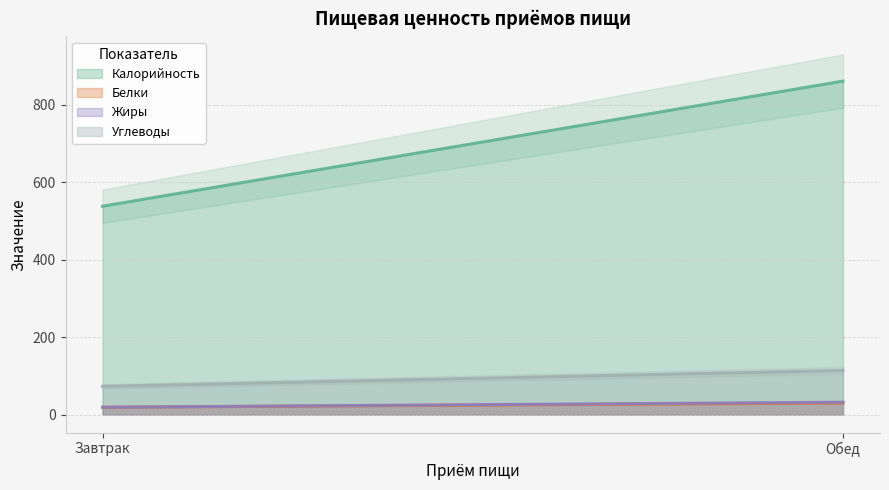

How many lines are shown in the chart?

4